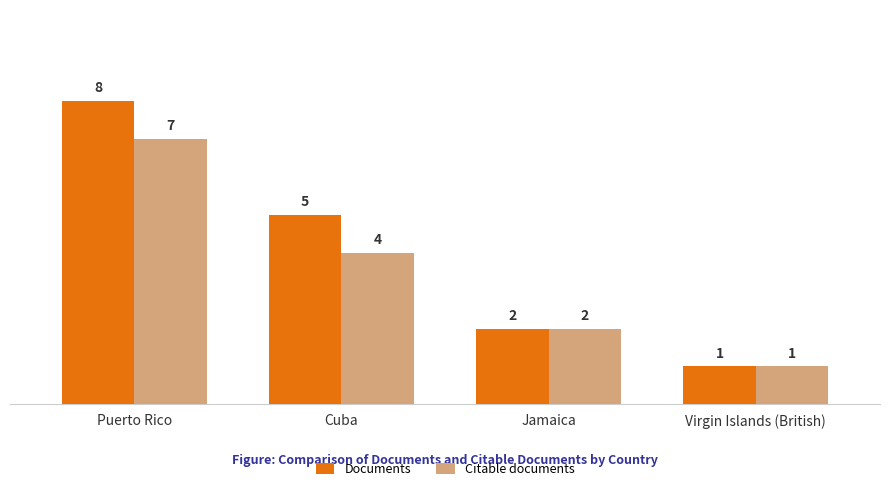

What is the sum of all Citable documents values?

14